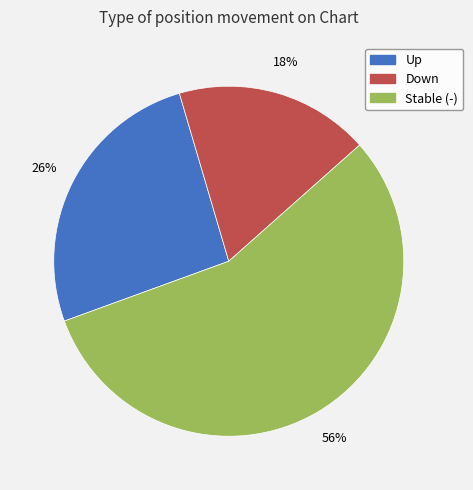

To the nearest percent, what is the average slice percentage?

33%